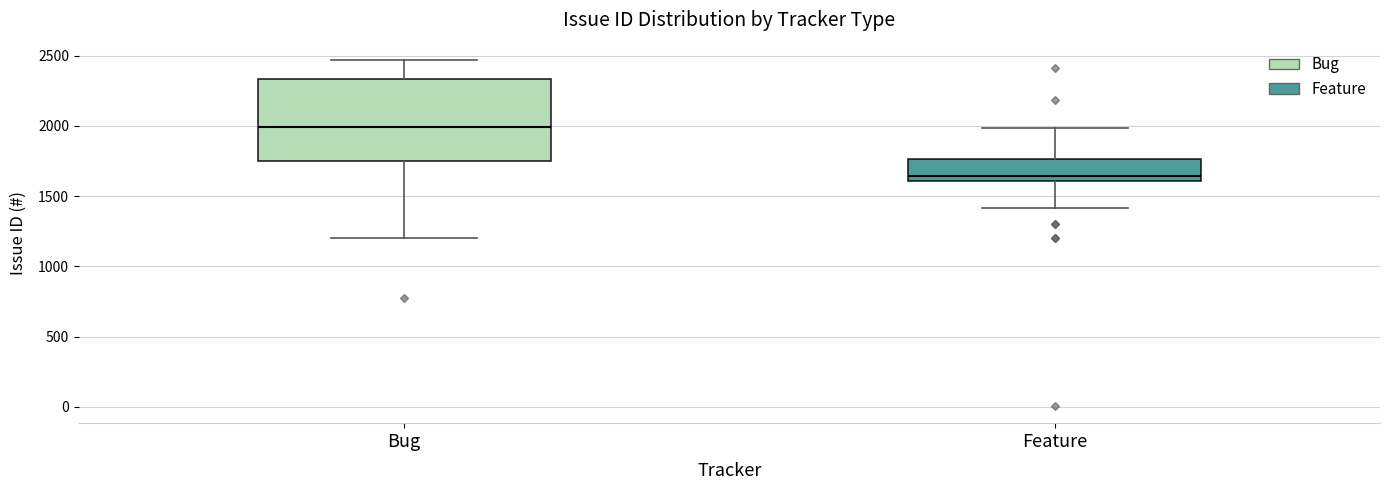

Reading left to right, read every box against the y-axis: the position of its median line, the range the box covers, and the ends of its whiskers. The values are not printed on the chart, so give them approximately, as read against the axis.

Bug: median 2000, box 1750 to 2350, whiskers 1200 to 2450
Feature: median 1650, box 1600 to 1750, whiskers 1400 to 2000